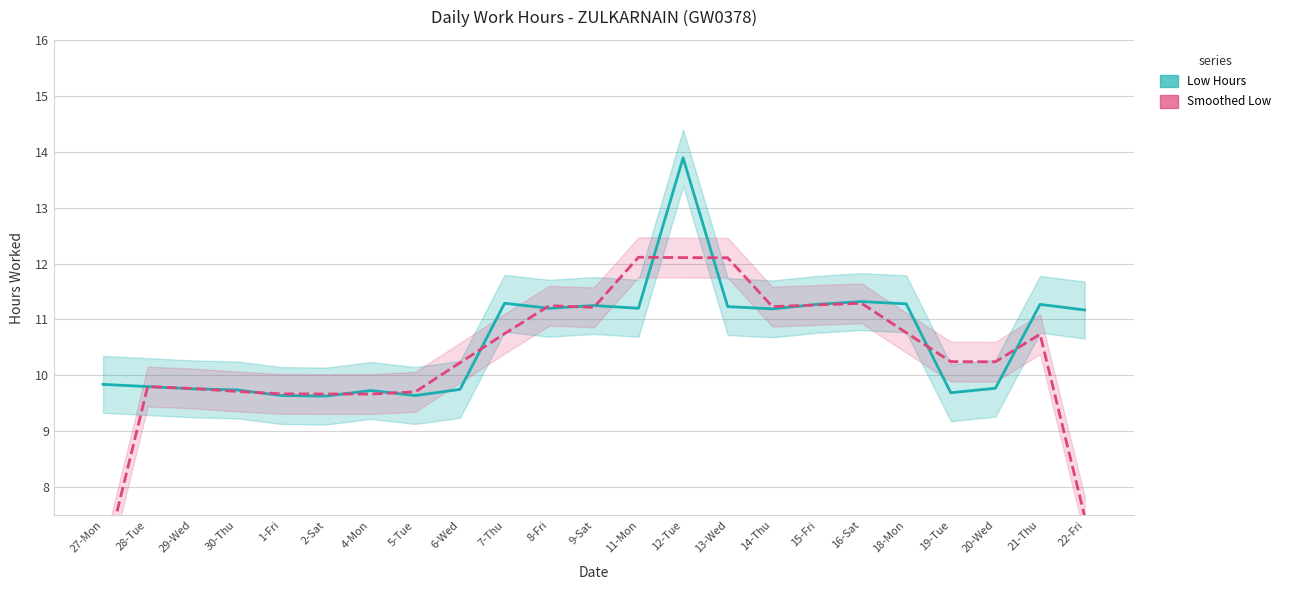

How many interior local peaks does the Low Hours series have?

6